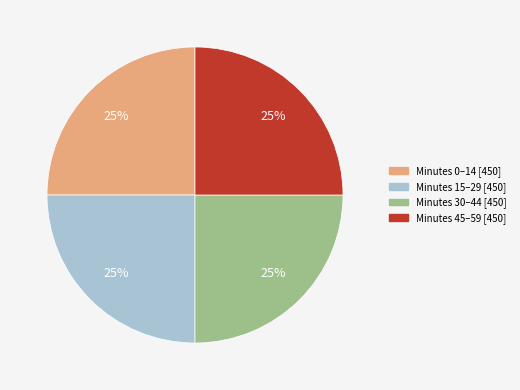

To the nearest percent, what is the combined percentage of Minutes 30–44 [450] and Minutes 0–14 [450]?

50%